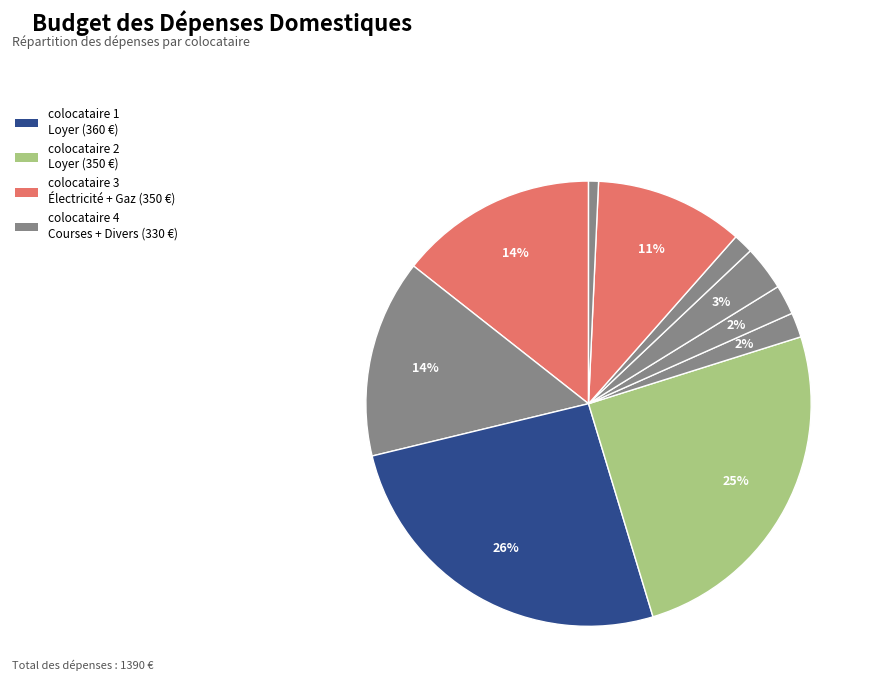

How many slices are in this pie chart?

10